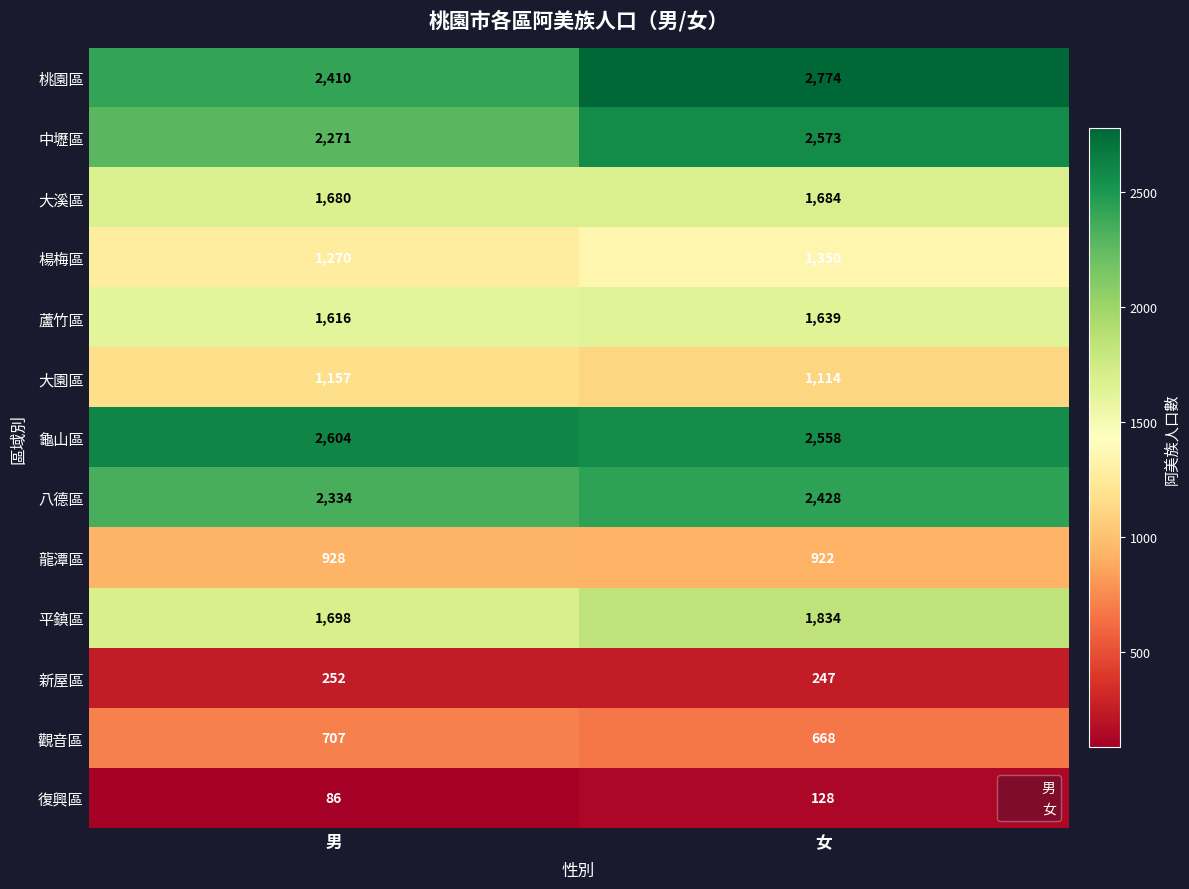

What is the difference between the 復興區 values at 女 and 男?

42